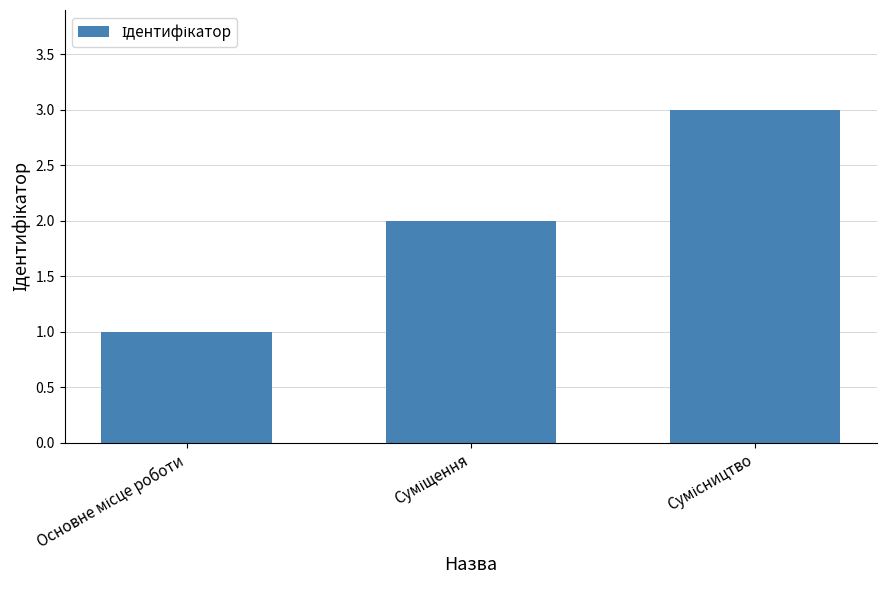

What is the sum of all values?

6